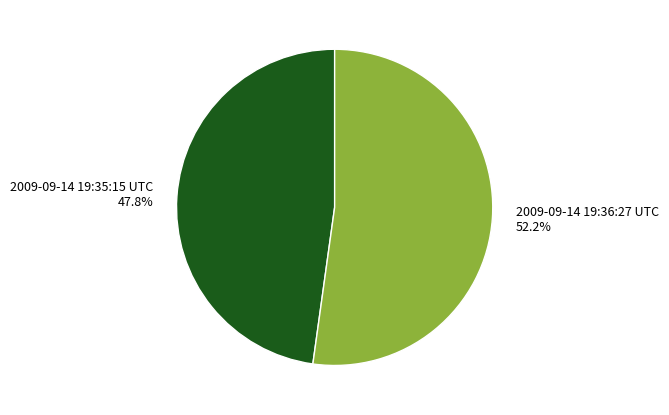

To the nearest percent, what is the difference between the largest and smallest slice percentages?

4%